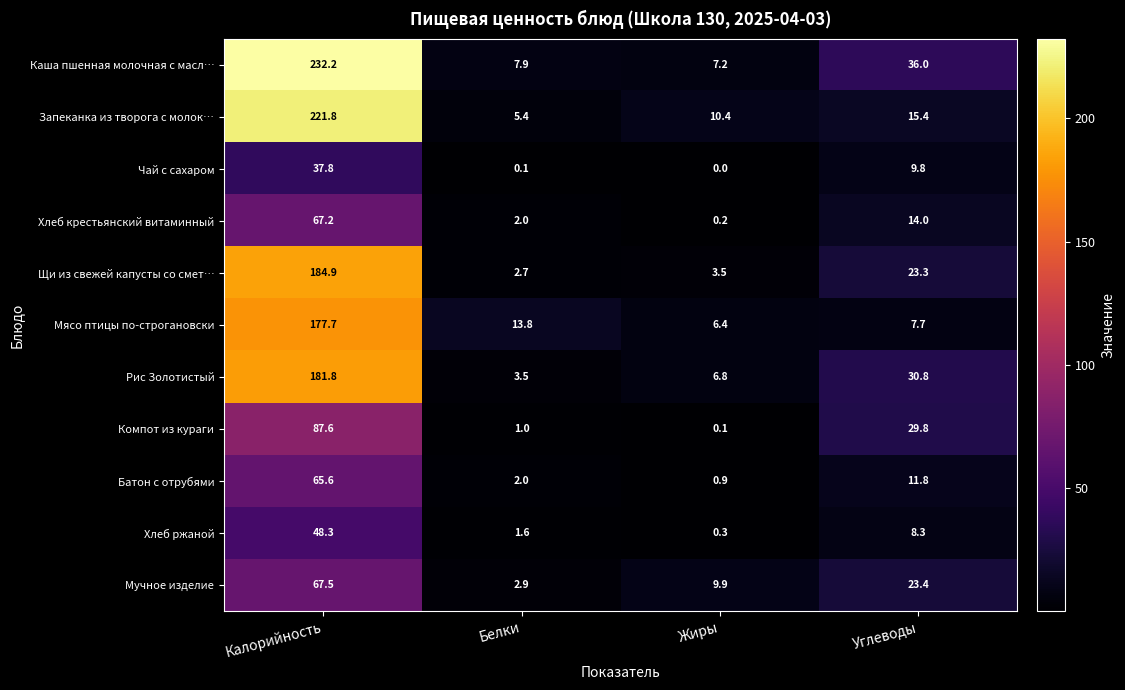

At which label does Мучное изделие reach its minimum?

Белки